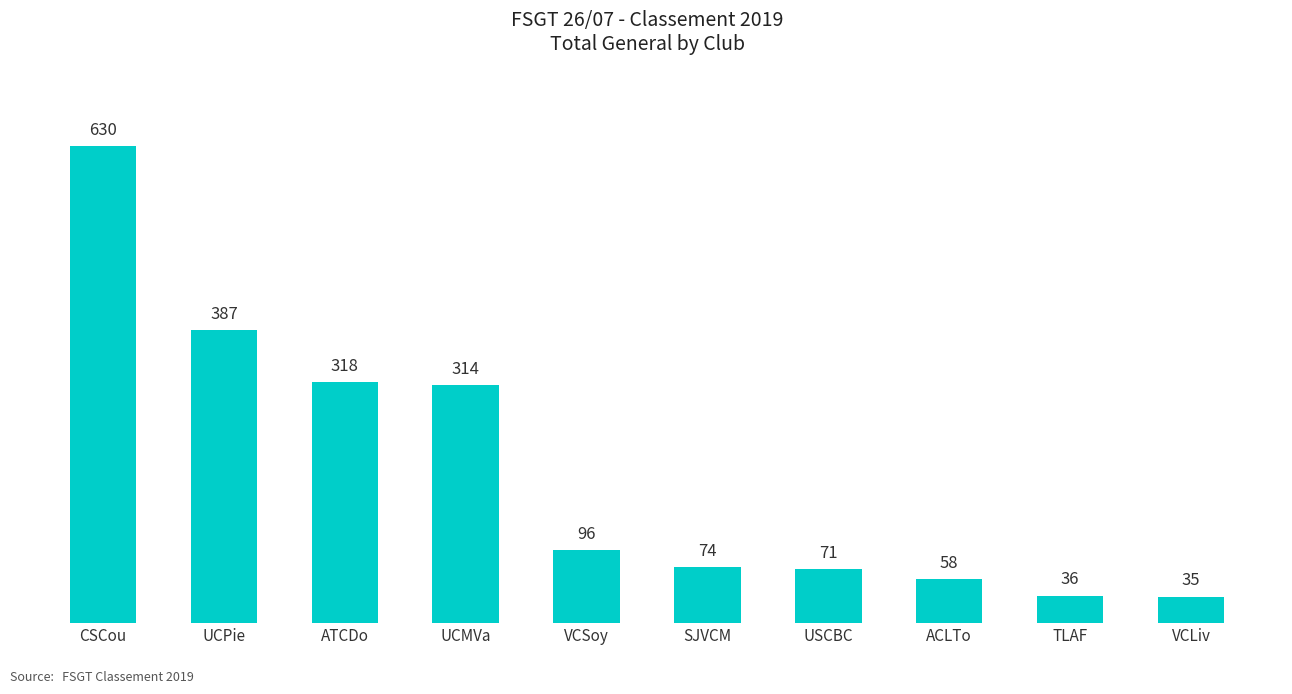

What is the sum of all values?

2019